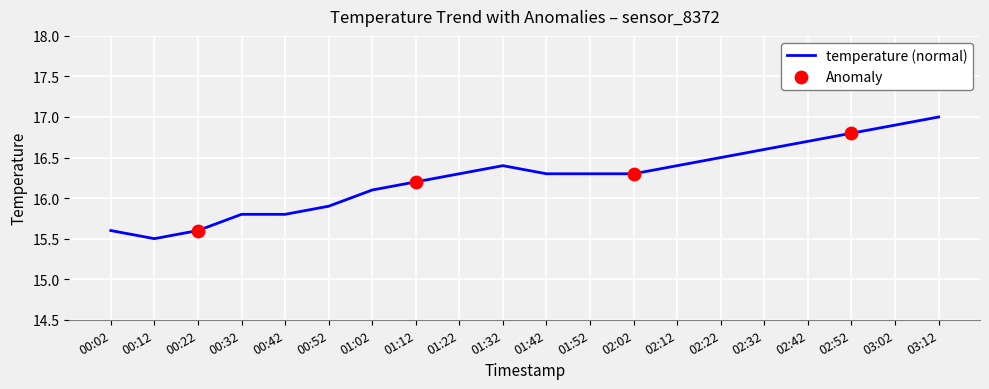

What is the change in value from 01:12 to 02:32?

+0.4